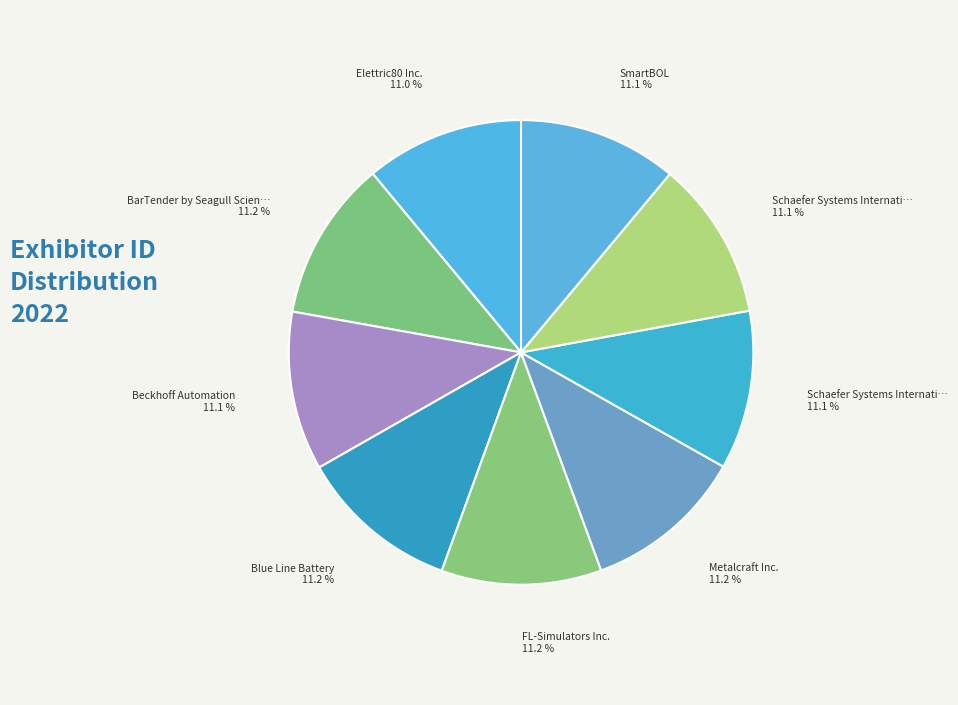

Is there any slice that represents more than half of the pie?

No